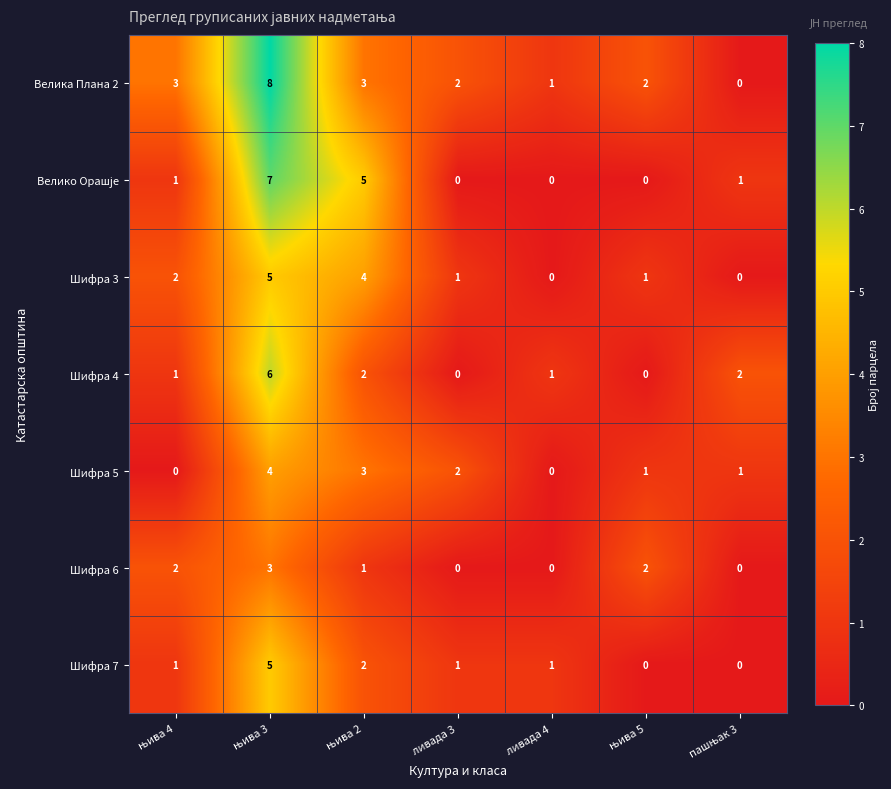

What is the greatest value displayed?

8